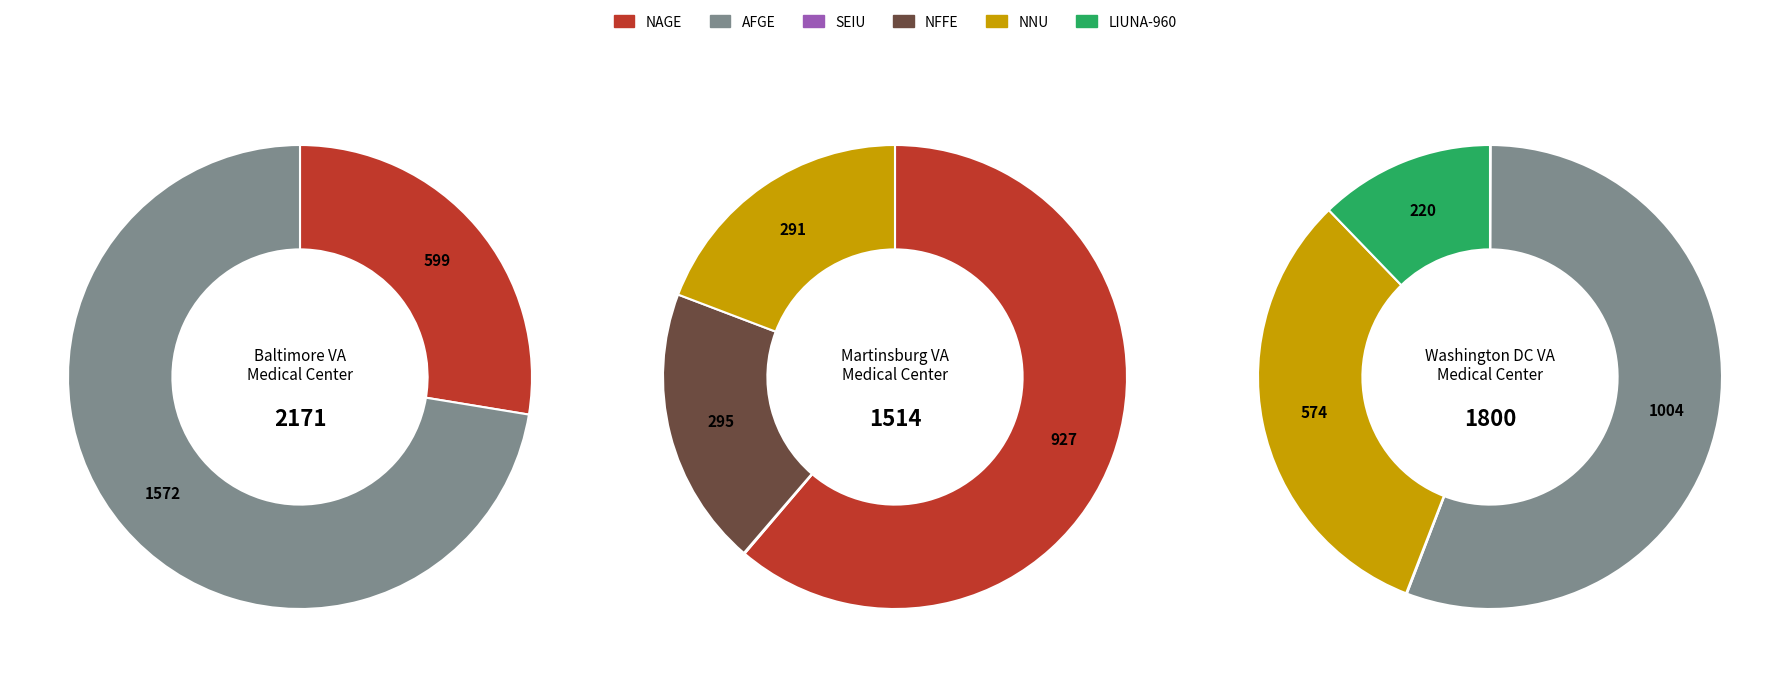

Is it true that IAFF-99 is 0% of the pie?

True